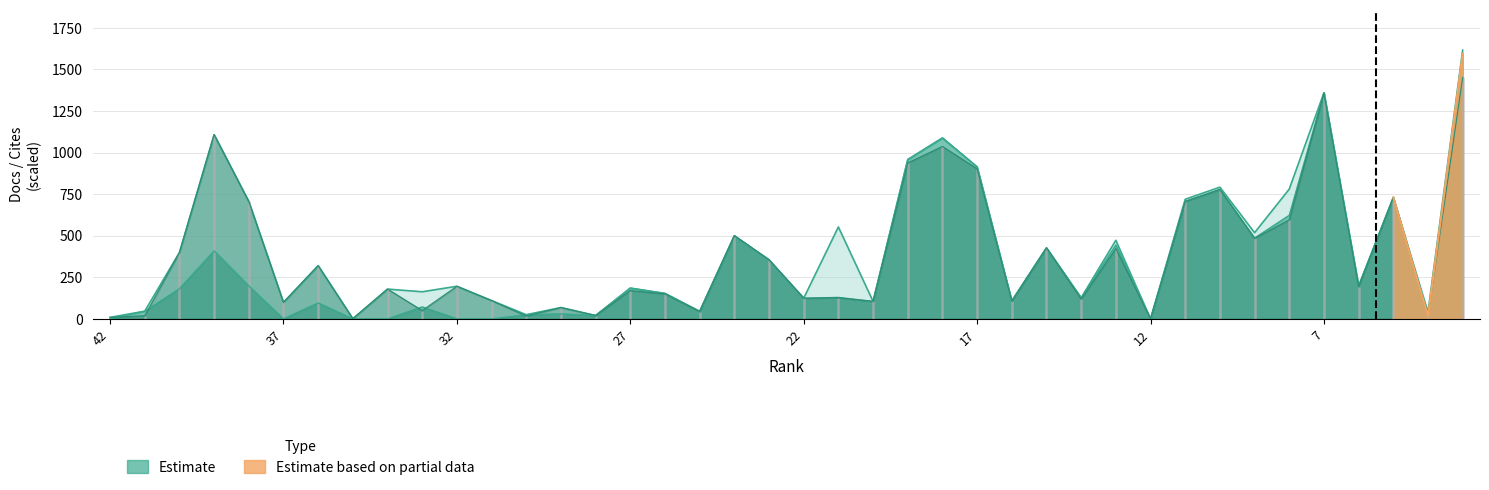

At which category does the chart reach its minimum across all series?

42